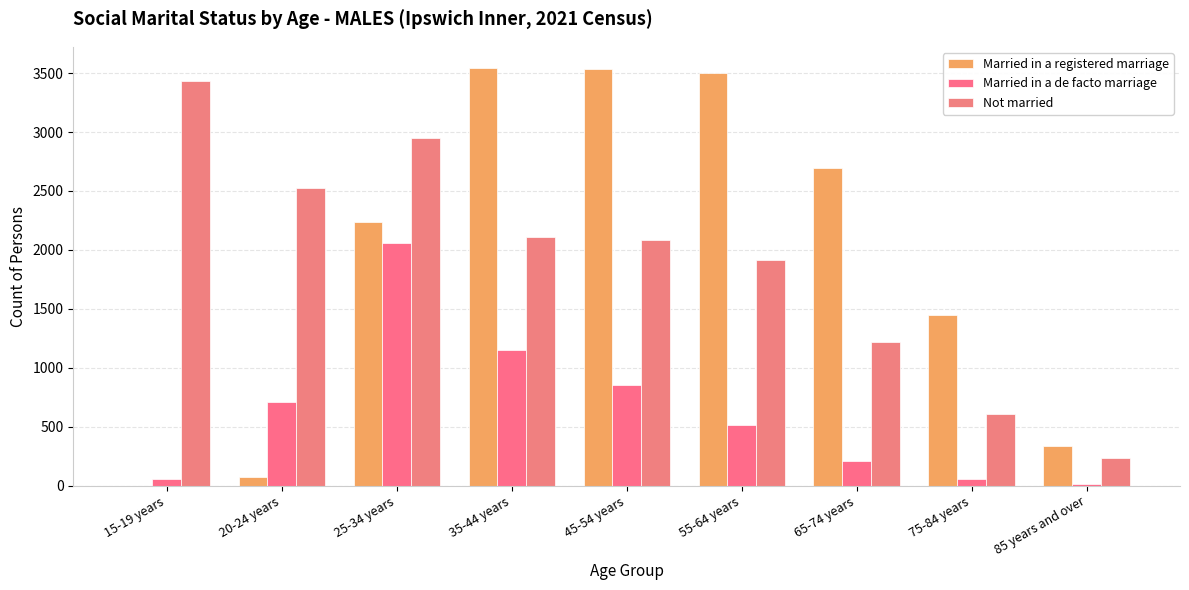

What is the difference between the maximum and second lowest values in the Married in a registered marriage series?

3468